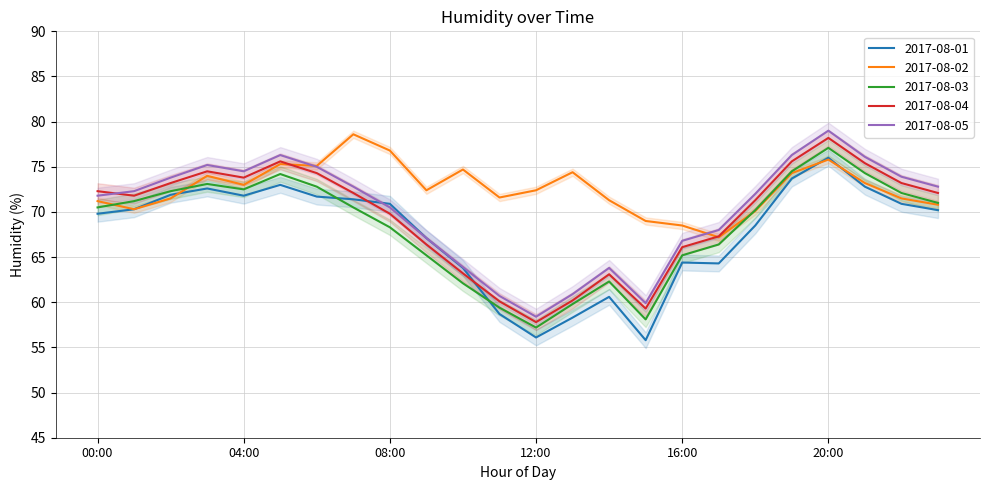

How many values in the 2017-08-01 series are below 70?

11